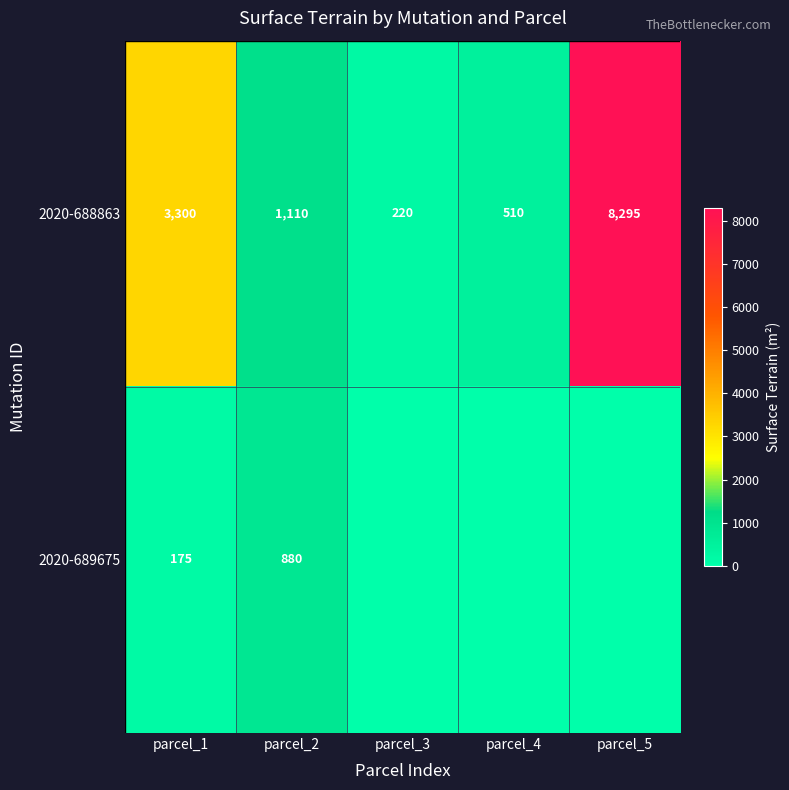

The value of 2020-689675 at parcel_2 is 880. True or false?

True